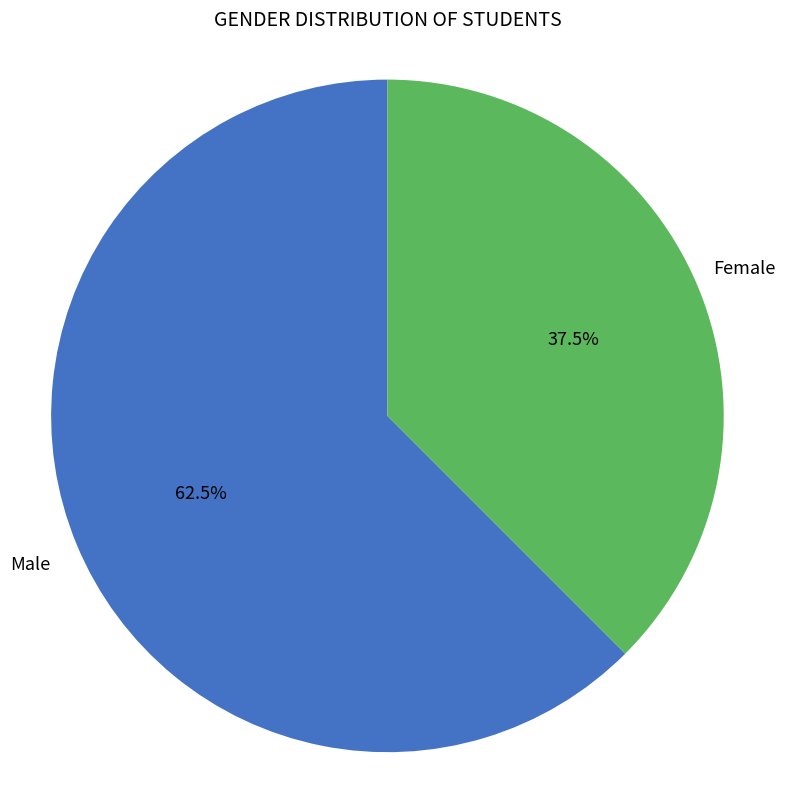

Does any single category account for the majority?

Yes